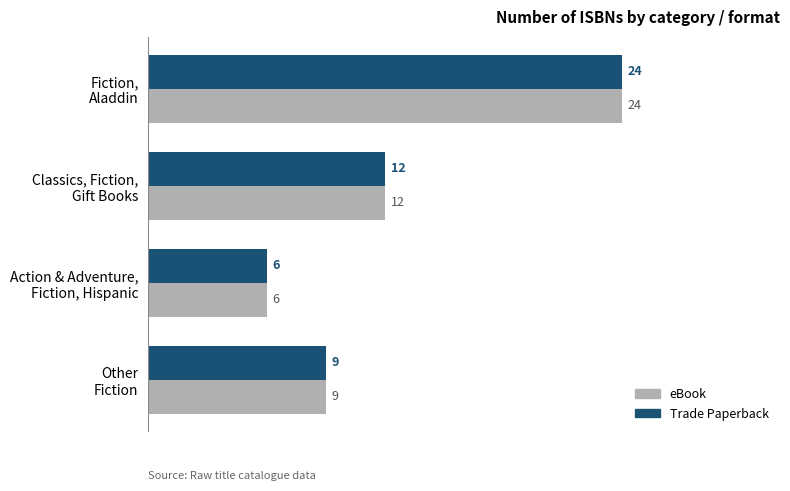

At which category does the chart reach its minimum across all series?

Action & Adventure,
Fiction, Hispanic